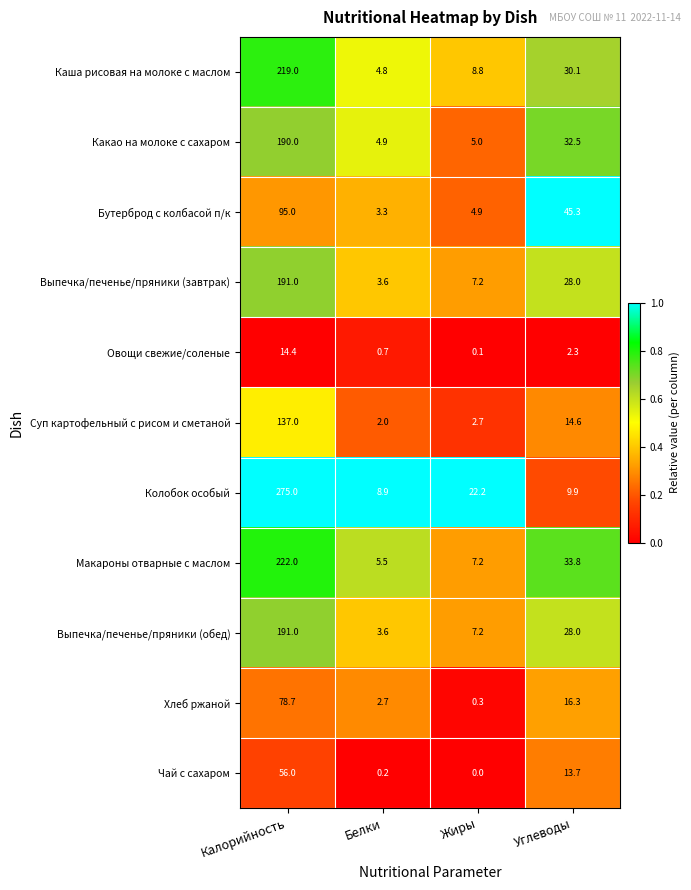

The value of Овощи свежие/соленые at Белки is 1.1. True or false?

False